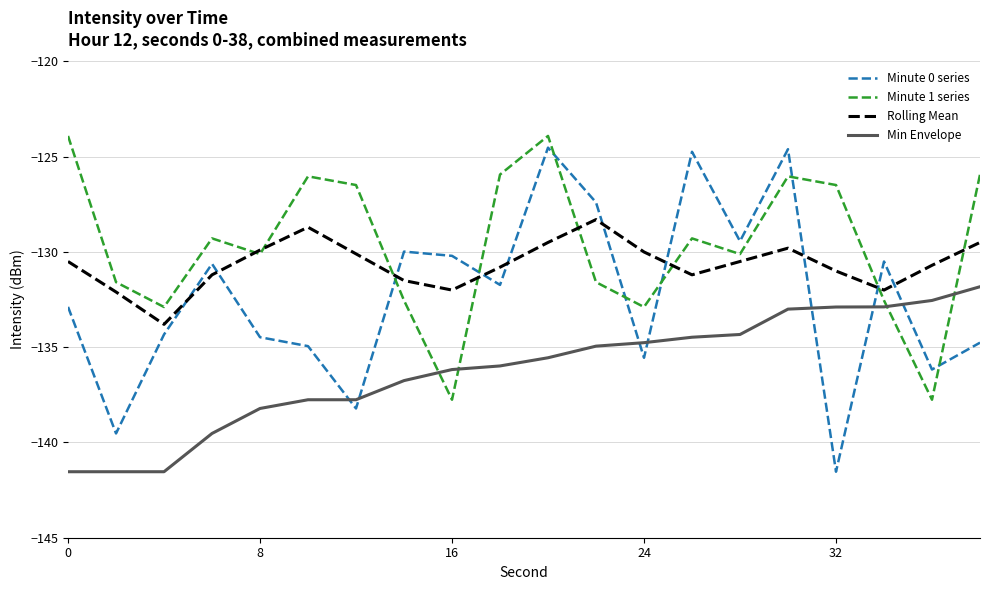

True or false: Rolling Mean and Min Envelope cross at least once.

False